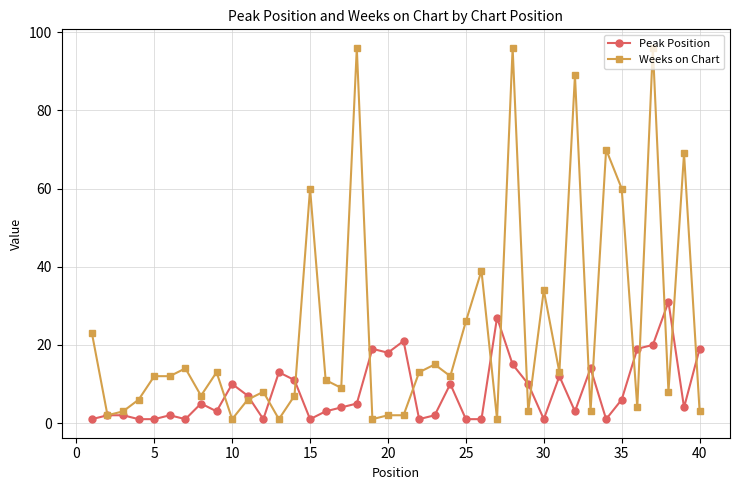

What is the value of the Peak Position point at the 37th from the left?

20